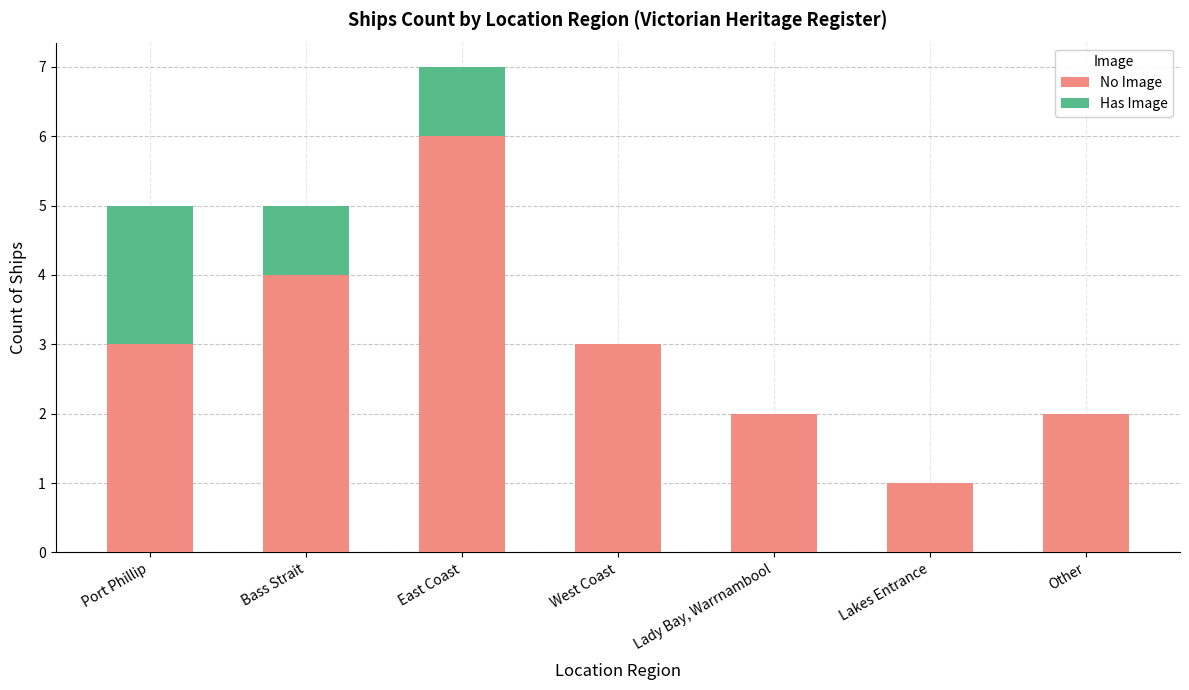

What is the sum of all No Image values?

21